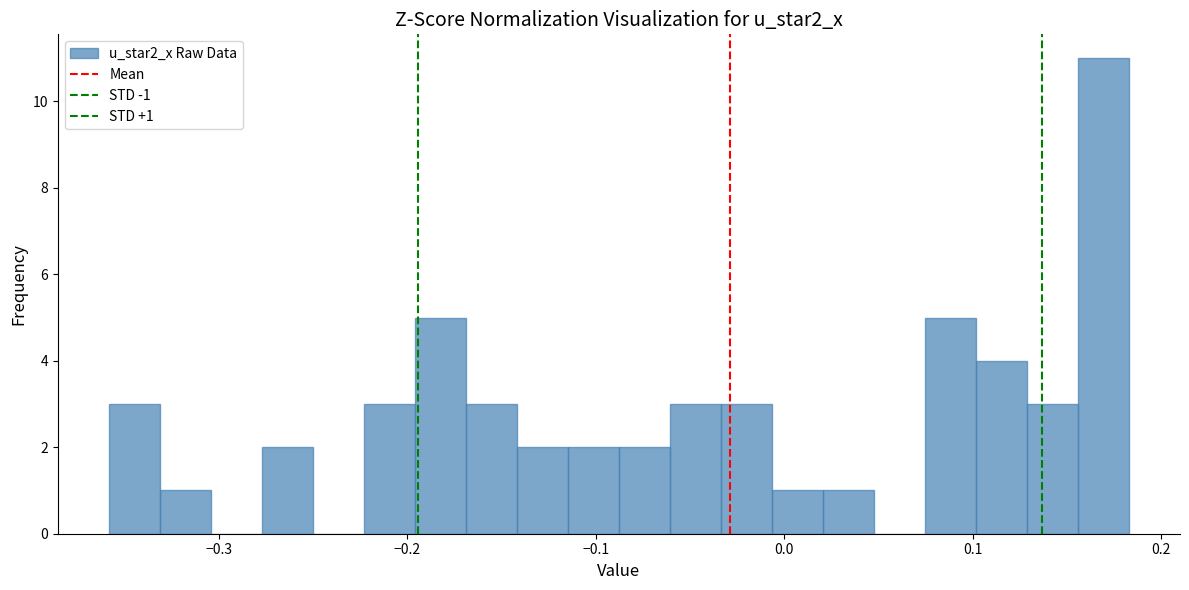

Read against the x-axis, roughly where is the centre of the tallest bar?

0.17